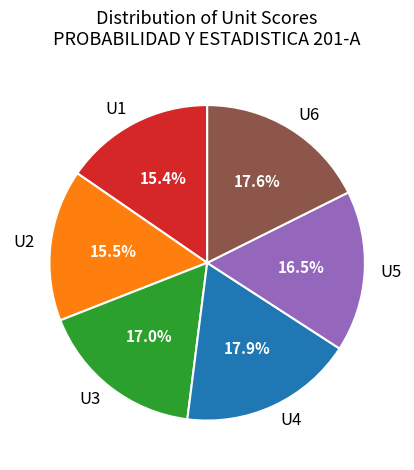

Count the number of slices in the pie.

6